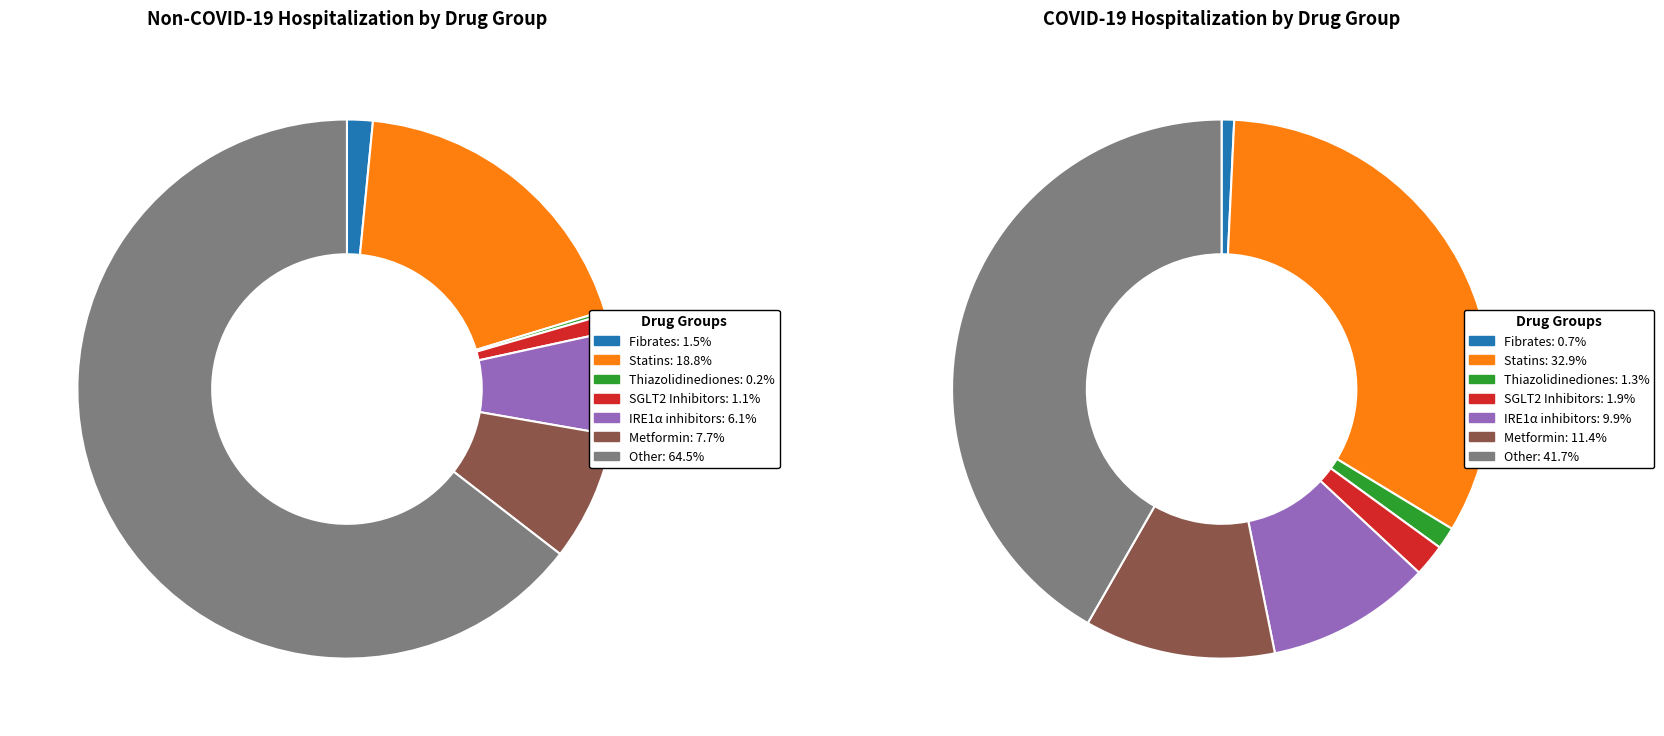

Which has a higher value, 4 or covid_N?

covid_N